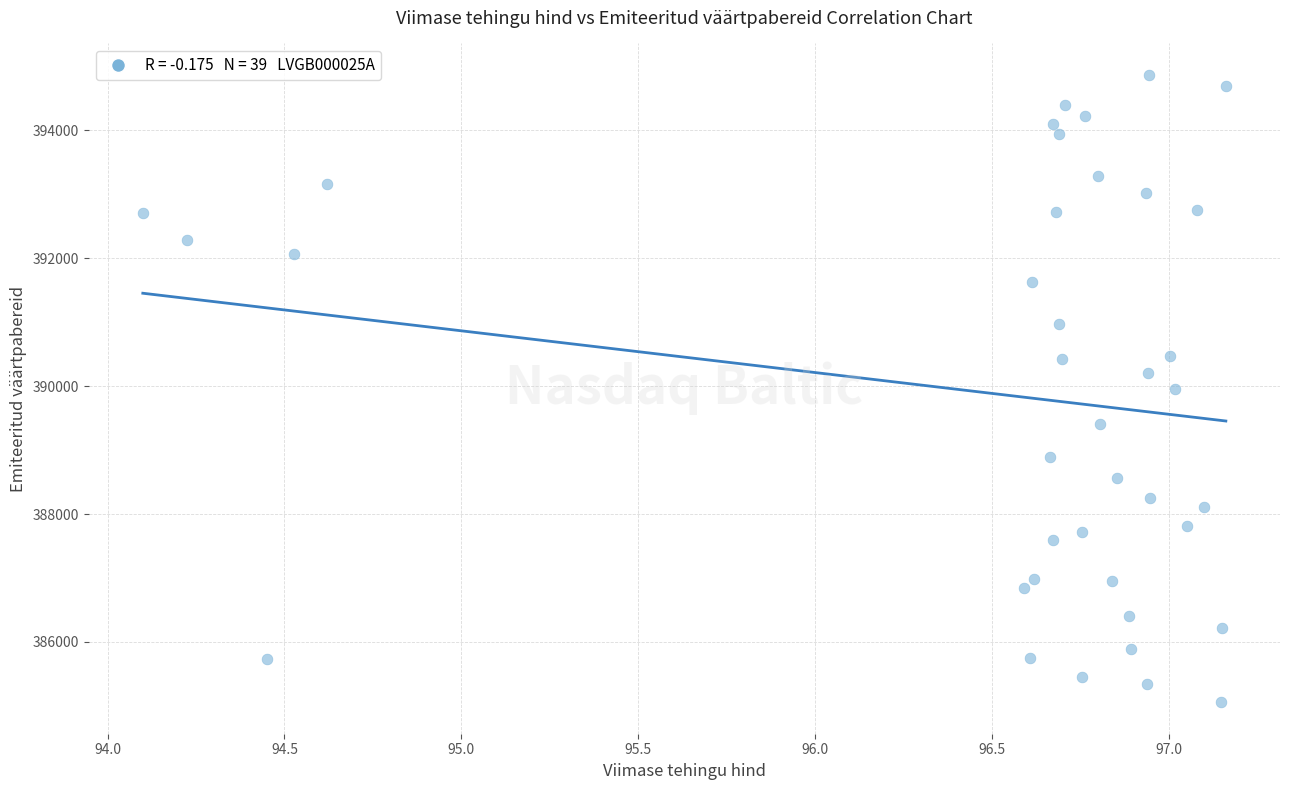

What is the range of Y values (max minus min)?

9813.6